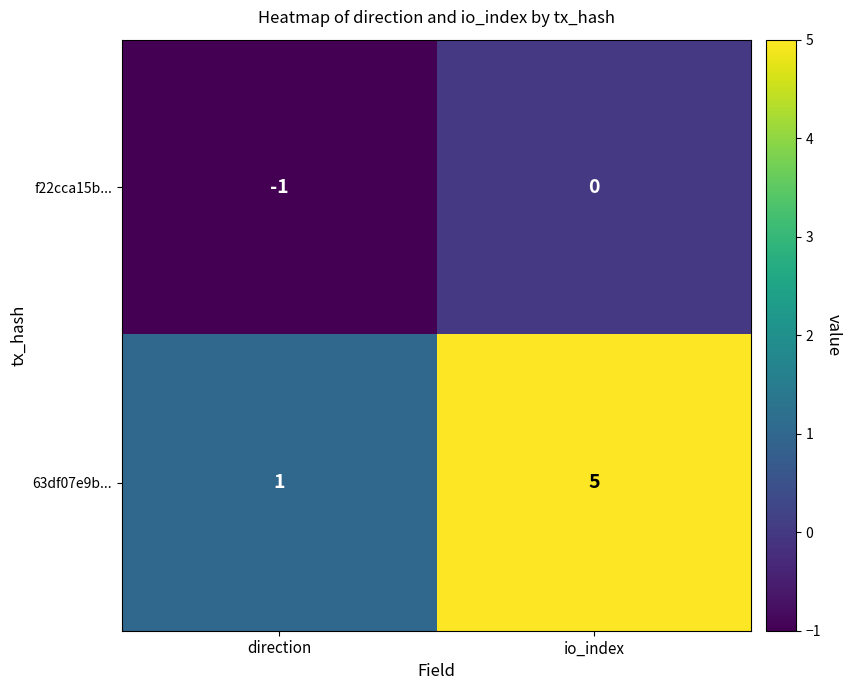

Where is 63df07e9b... nearest to the value 3?

direction